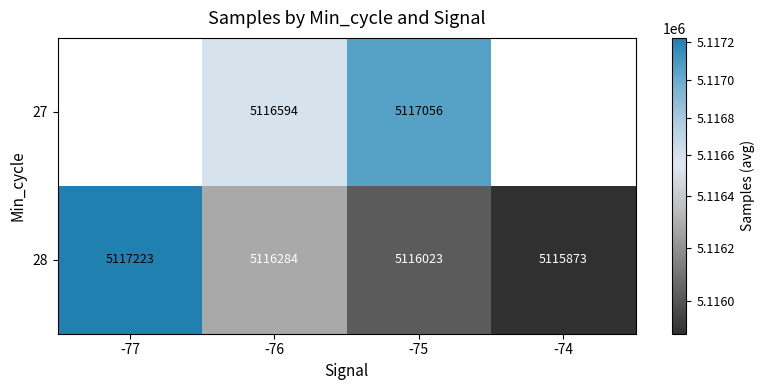

Where is 28 nearest to the value 5116548?

-76